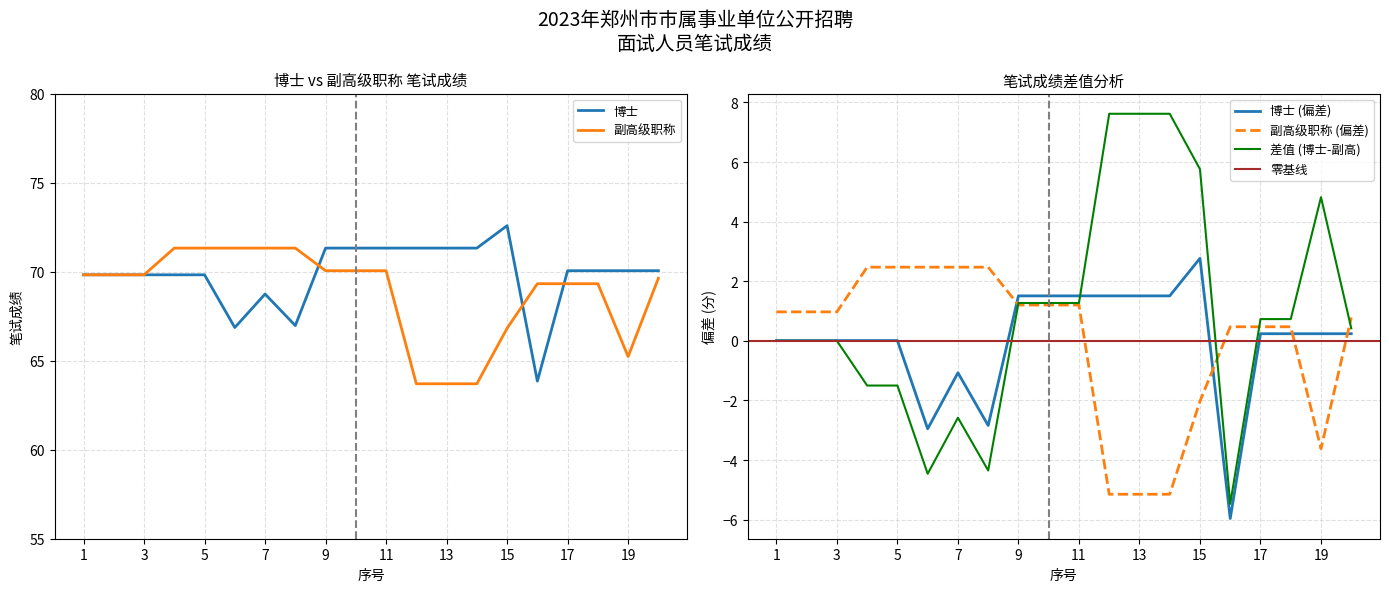

How many data points in 博士 are above 70?

11